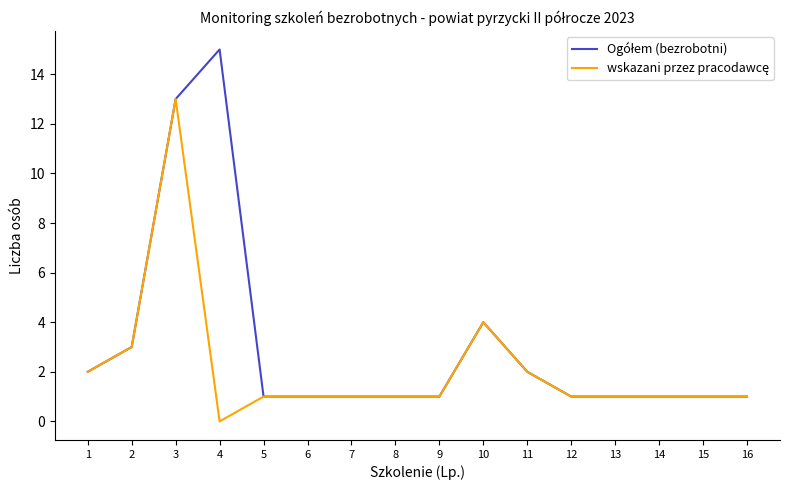

Which category has the highest value across all series?

4